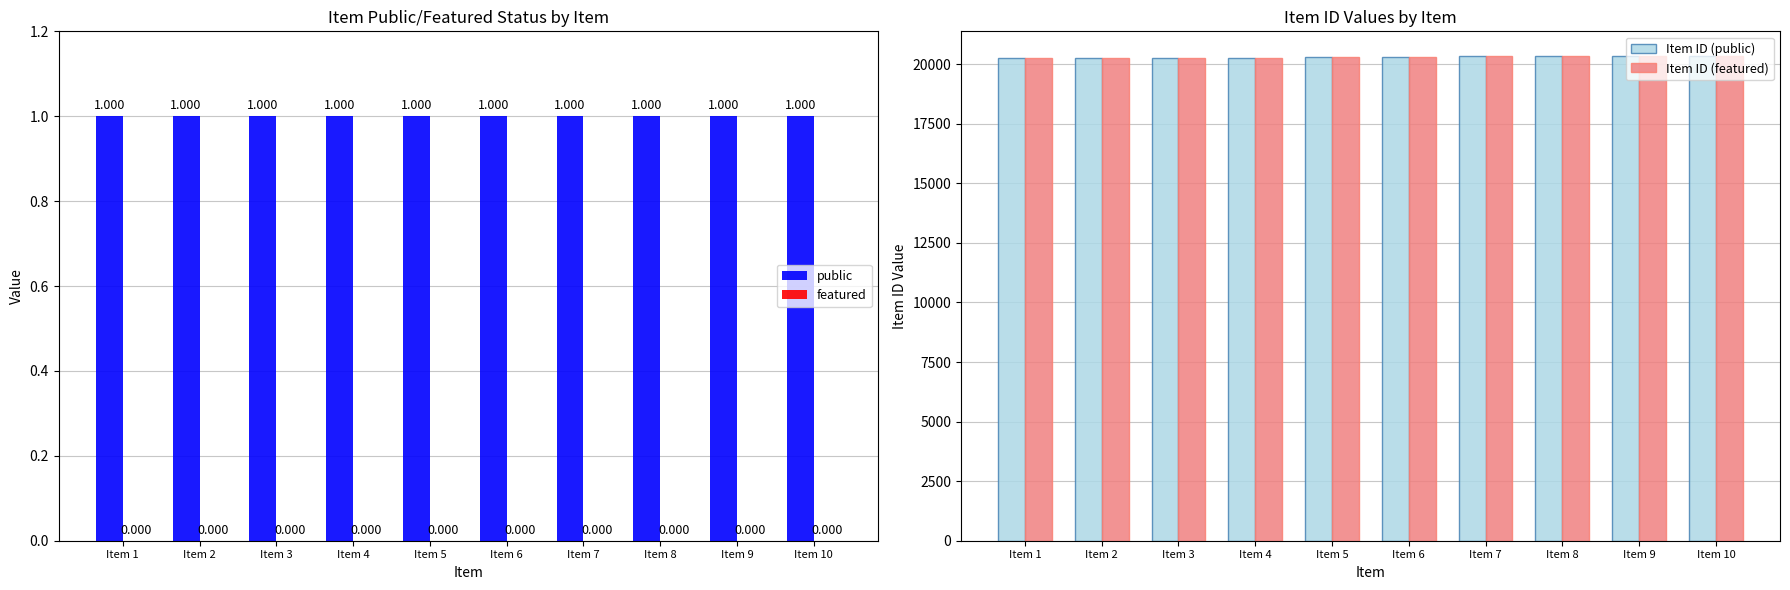

What is the difference between the maximum and minimum values in the Item ID (featured) series?

92